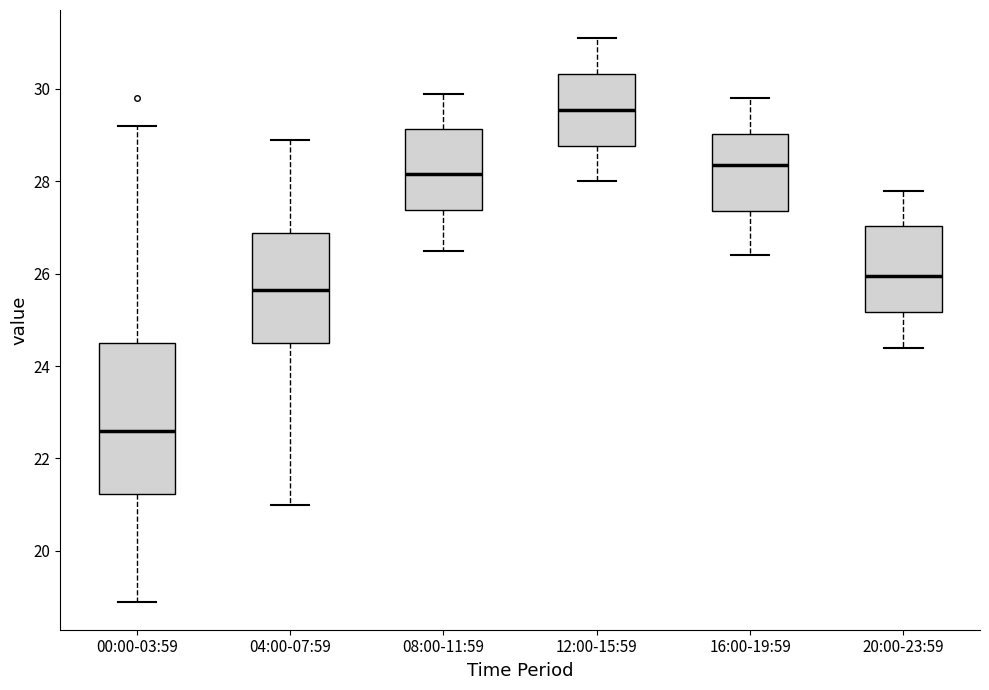

Where is the upper edge of the box for 08:00-11:59 on the y-axis? The values are not printed on the chart, so give them approximately, as read against the axis.

29.2